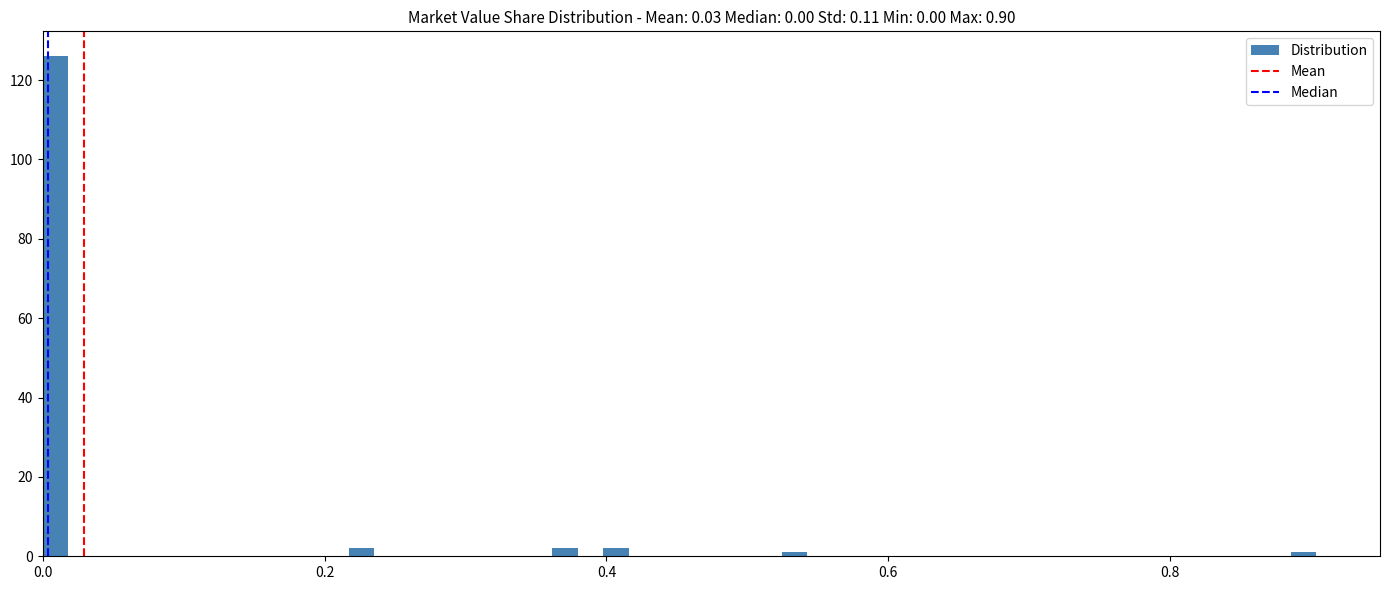

Read against the x-axis, roughly where is the centre of the tallest bar?

0.00